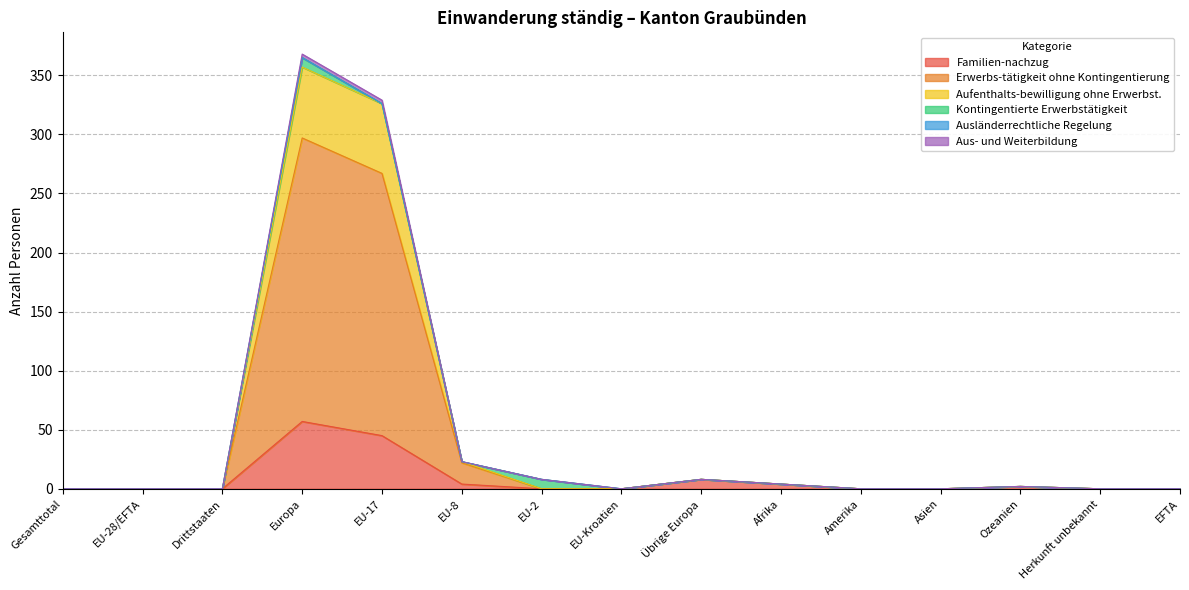

What is the average value of the Familien-nachzug series?

8